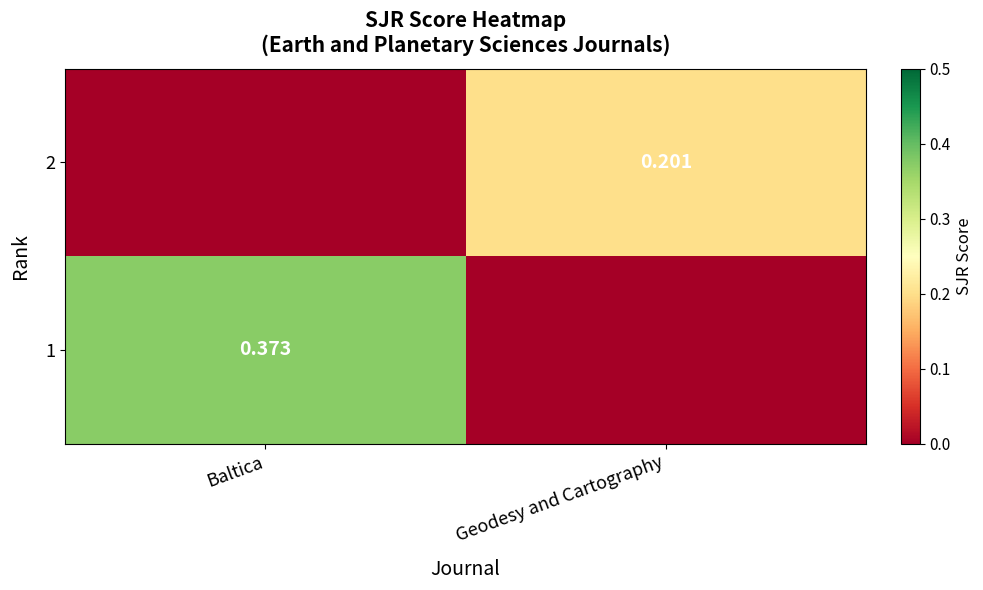

At which category is the sum across all series the highest?

Baltica